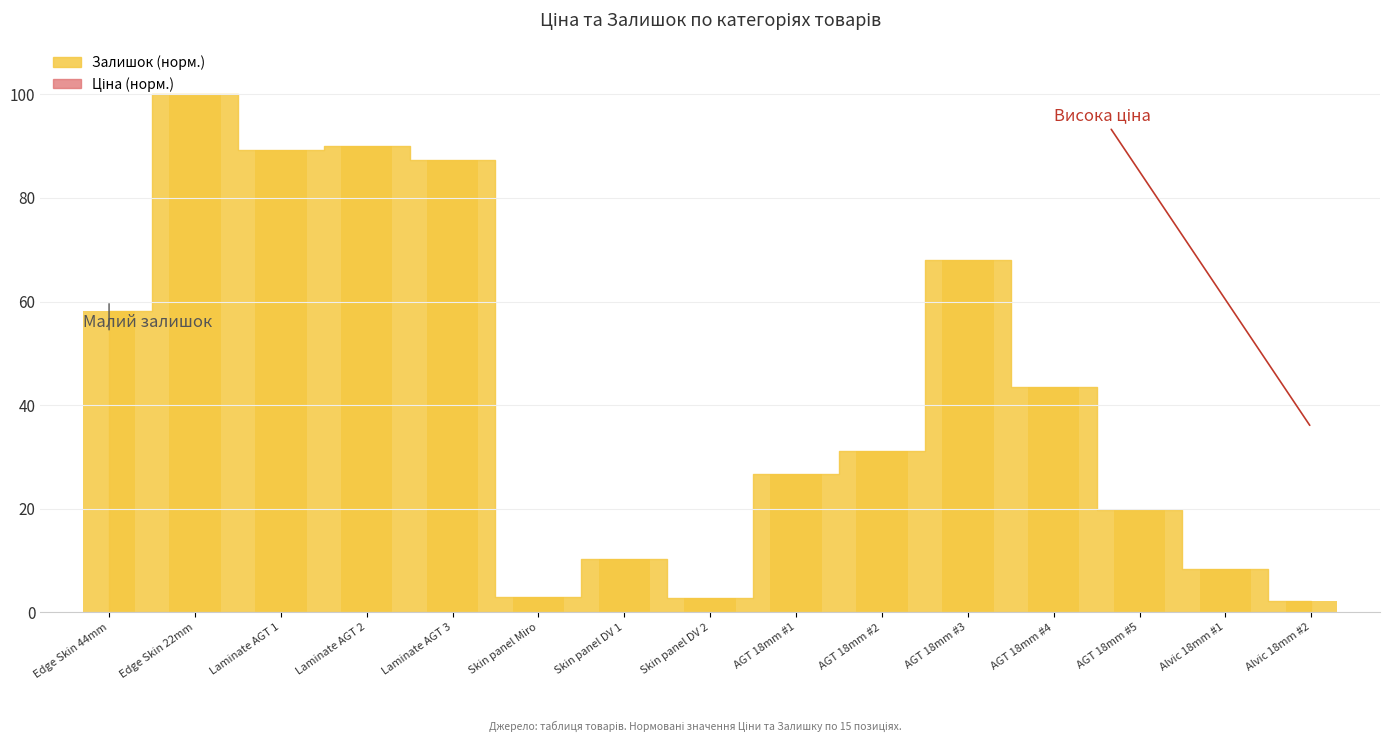

What is the maximum value shown in the chart?

100.0